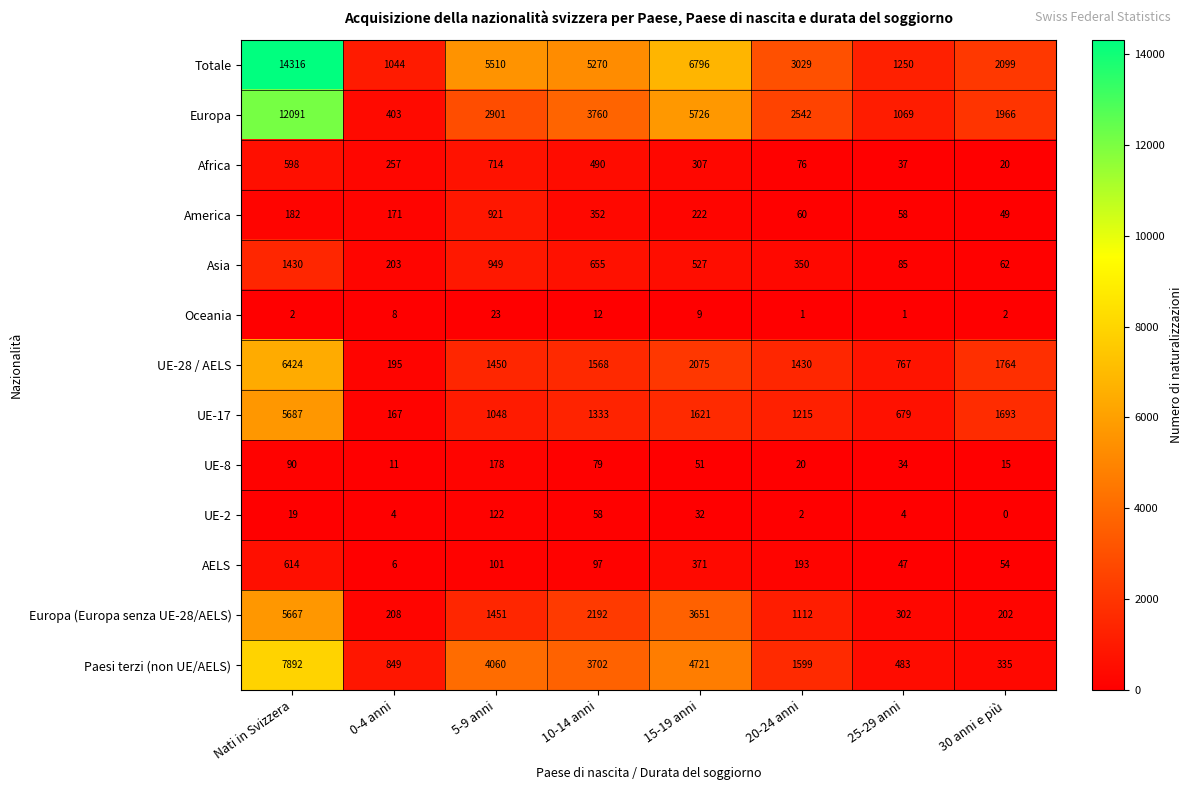

The UE-8 series shows 90 at Nati in Svizzera. True or false?

True